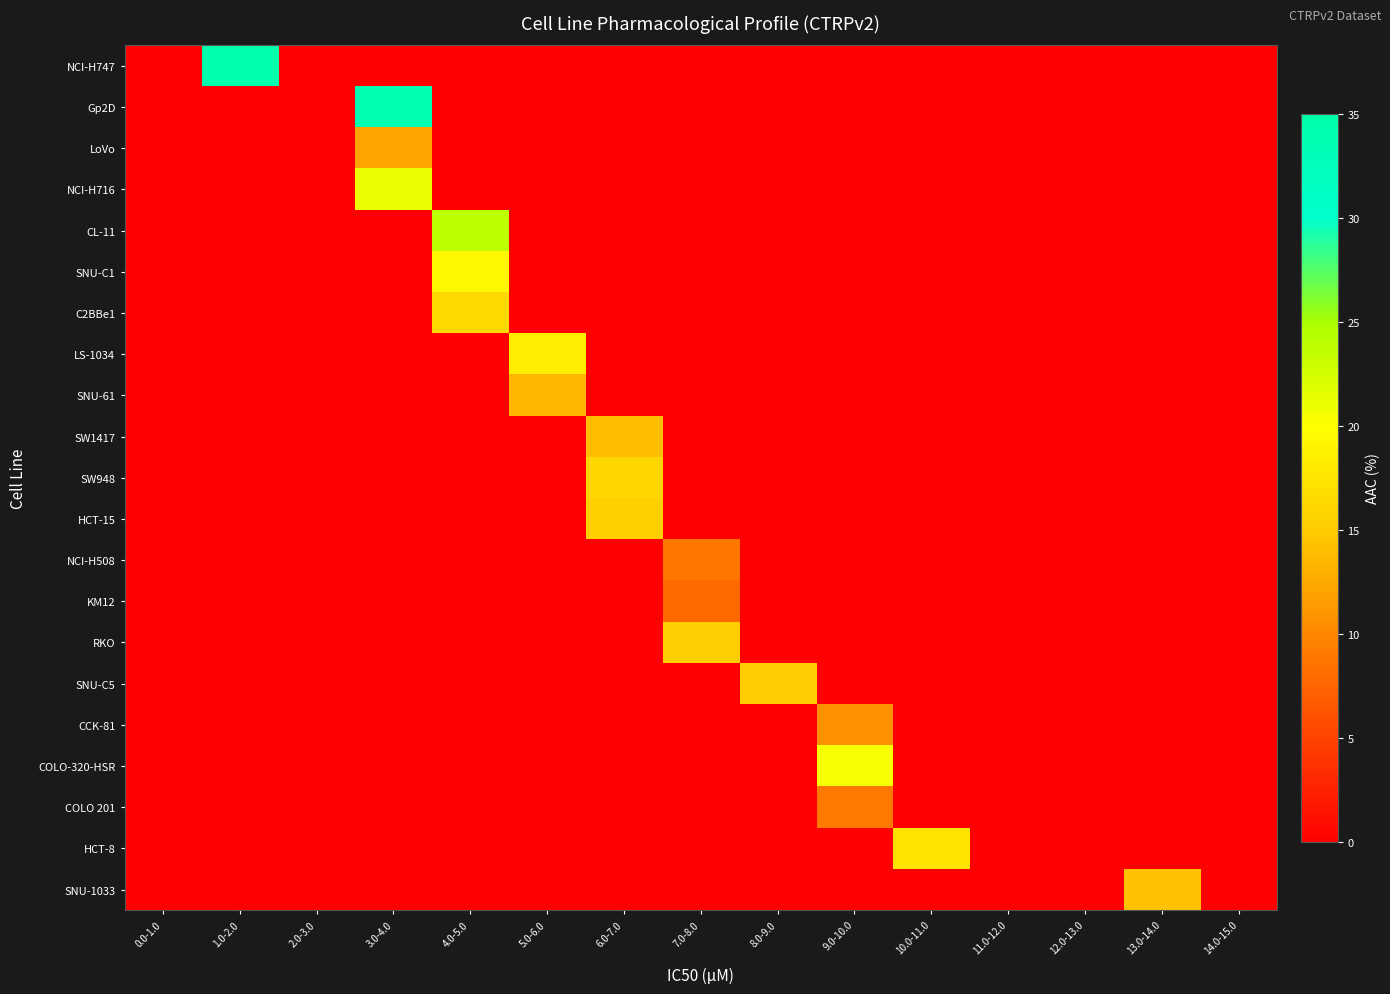

At which category is the sum across all series the highest?

3.0-4.0